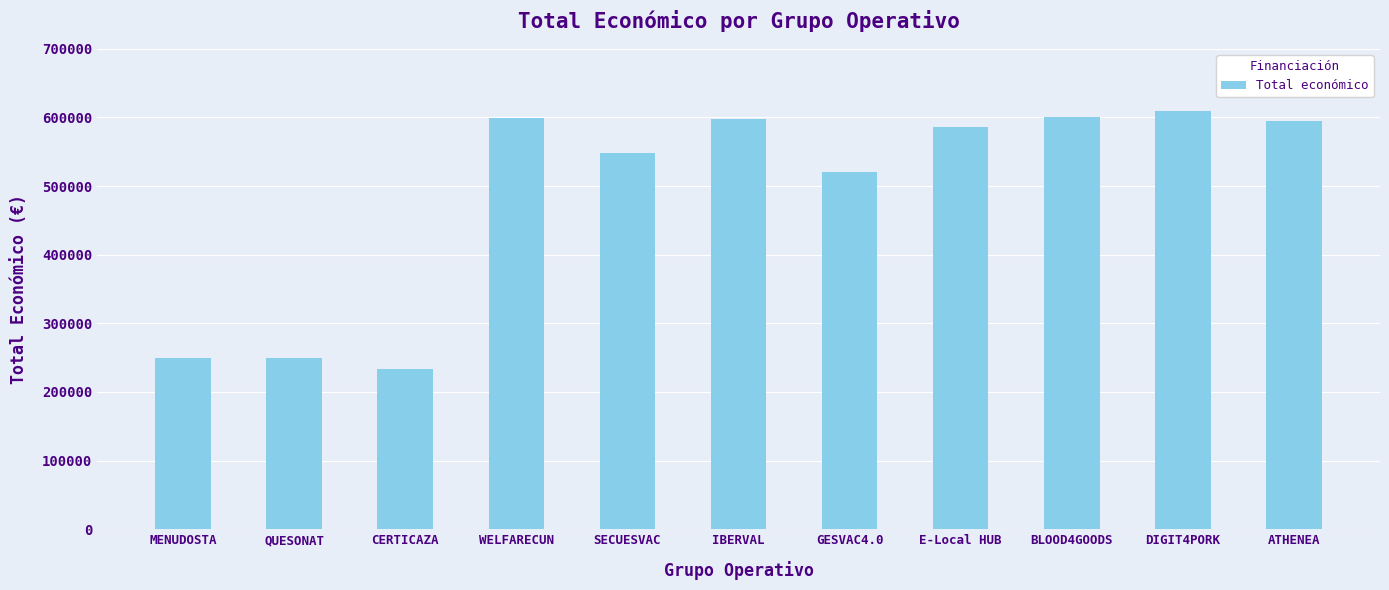

Approximately how many times larger is the value at BLOOD4GOODS compared to GESVAC4.0?

1.2